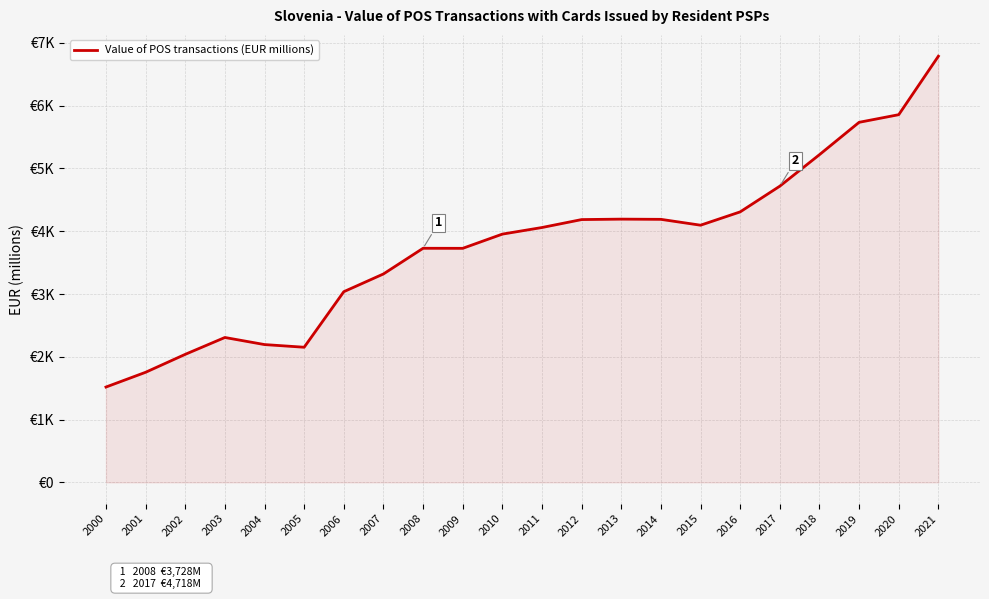

Is this an area chart (filled region under the line)?

Yes